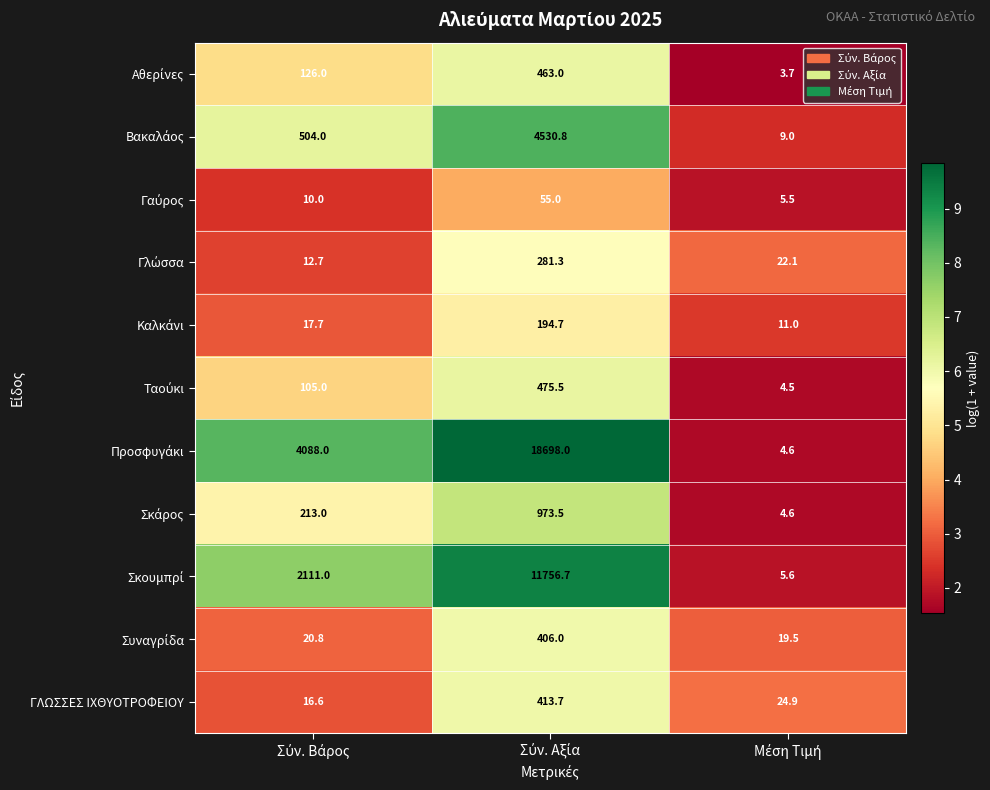

What is the average value of the ΓΛΩΣΣΕΣ ΙΧΘΥΟΤΡΟΦΕΙΟΥ series?

151.7